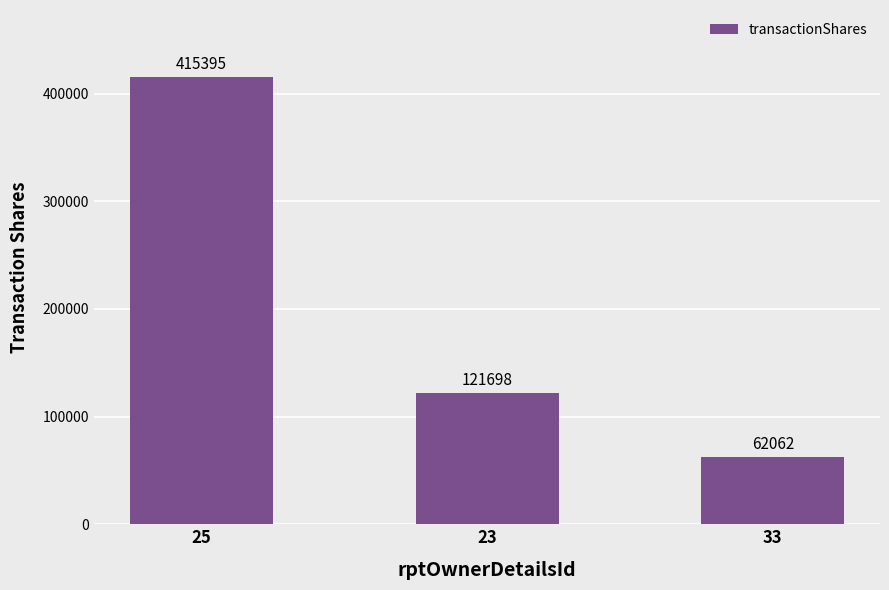

Where does the data first go above 121698?

25